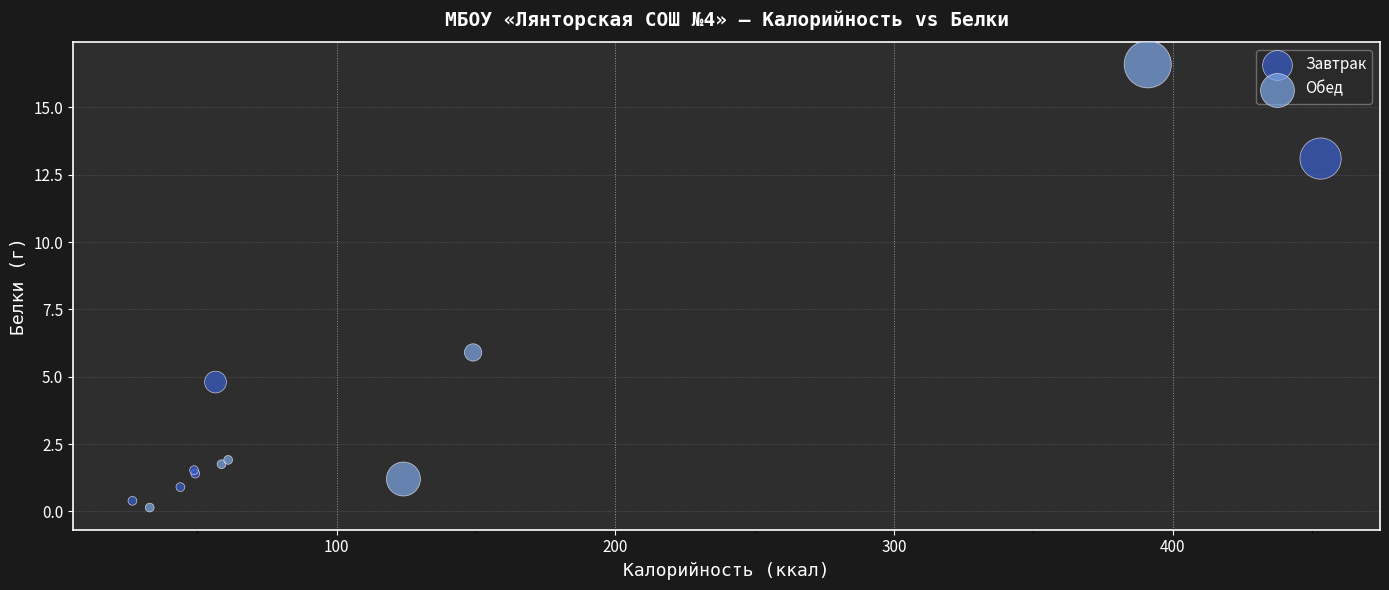

Which series contains the highest Y value?

Обед